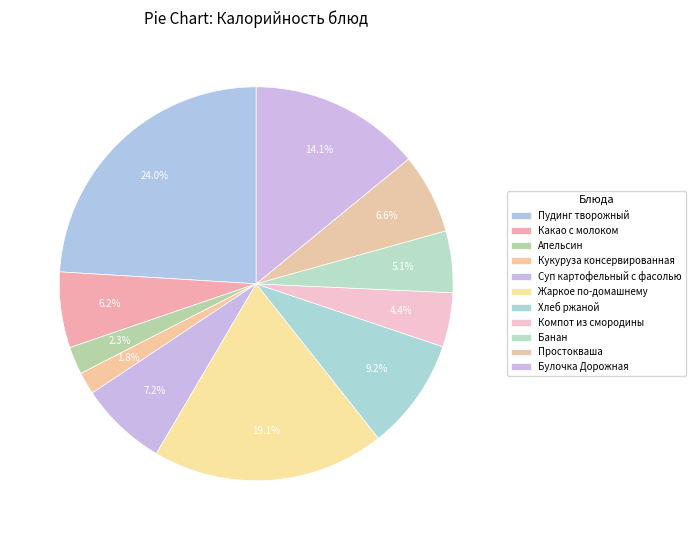

Count the number of slices in the pie.

11